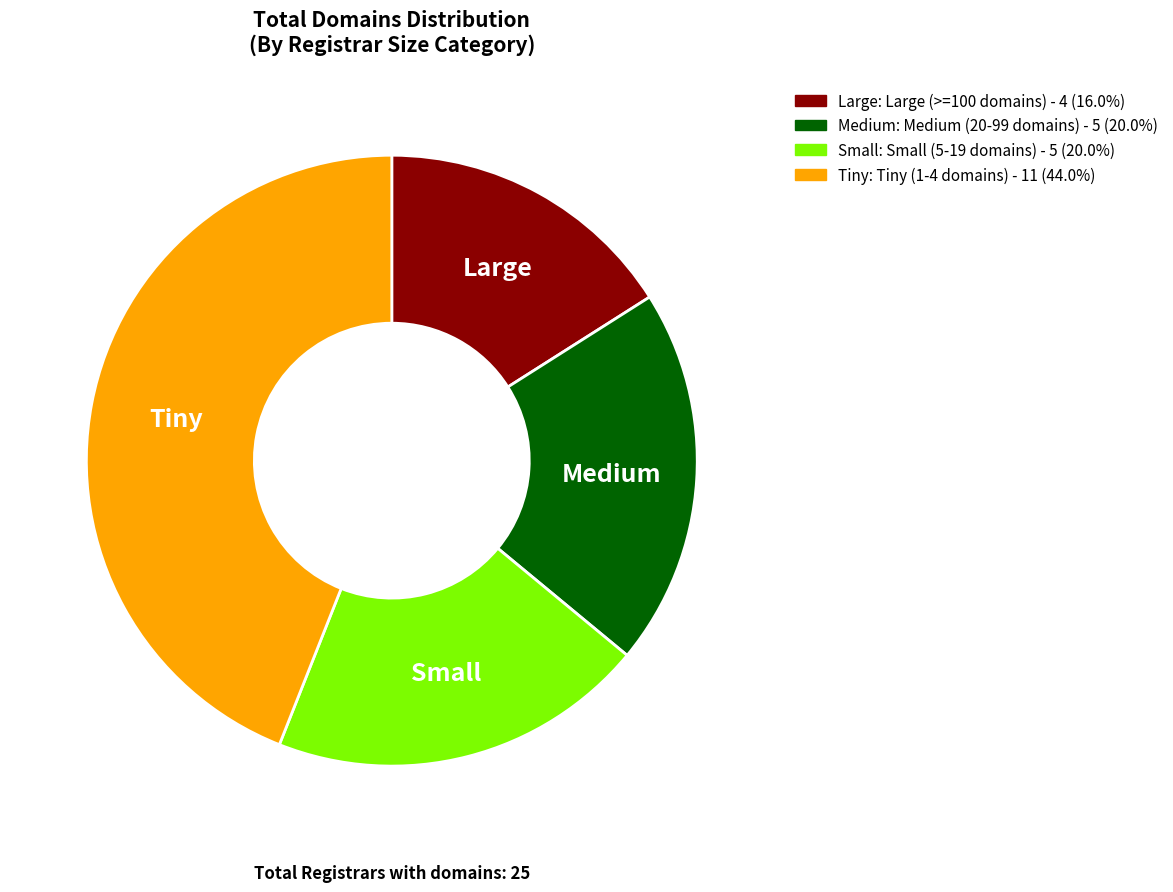

Combined, do Tiny: Tiny (1-4 domains) - 11 (44.0%) and Small: Small (5-19 domains) - 5 (20.0%) account for over 50%?

Yes